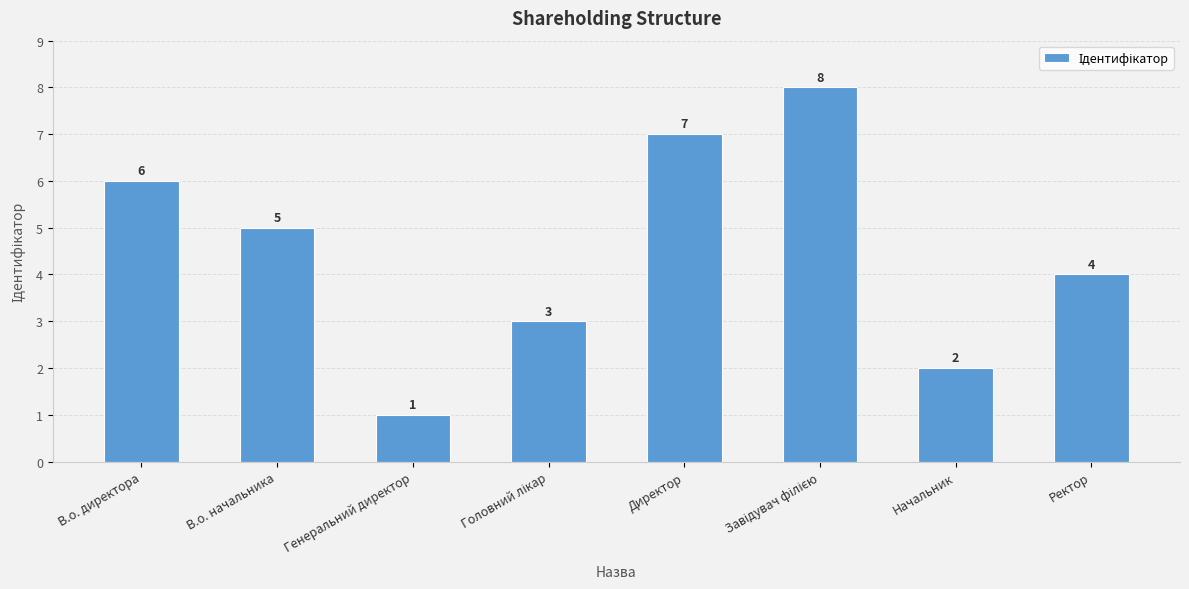

Reading right to left, transcribe all the data shown in this chart.

4	2	8	7	3	1	5	6